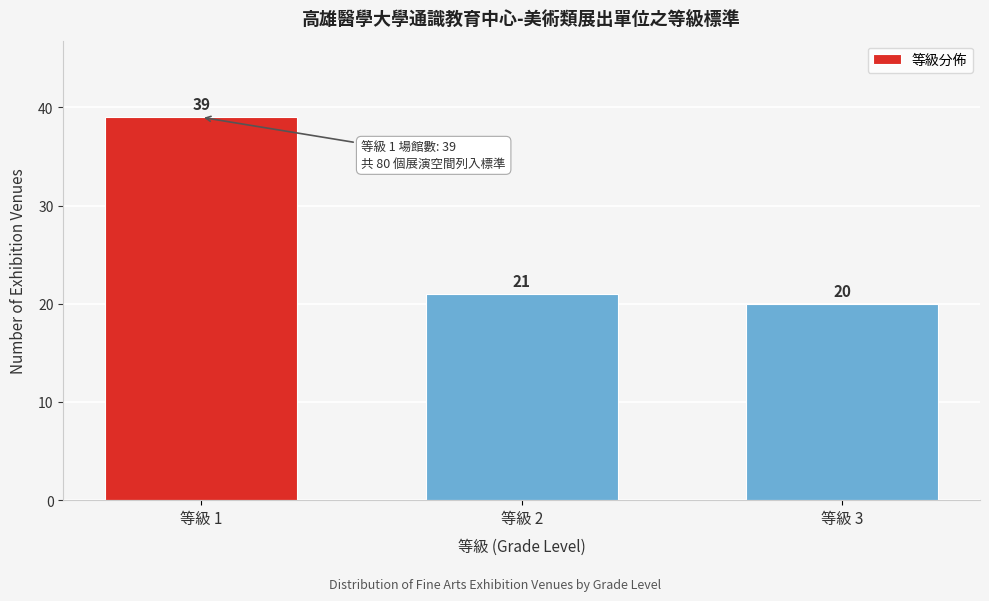

Reading left to right, list all the values displayed in this chart.

等級 1=39	等級 2=21	等級 3=20